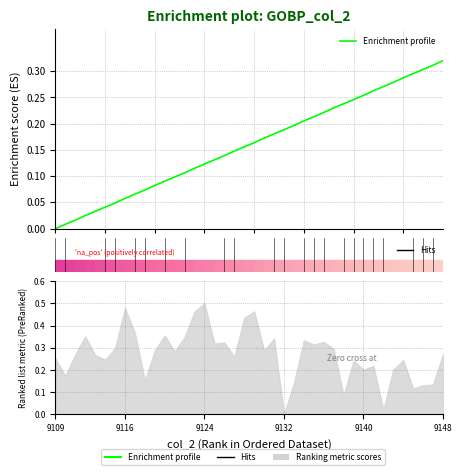

How many positive values are there?

39